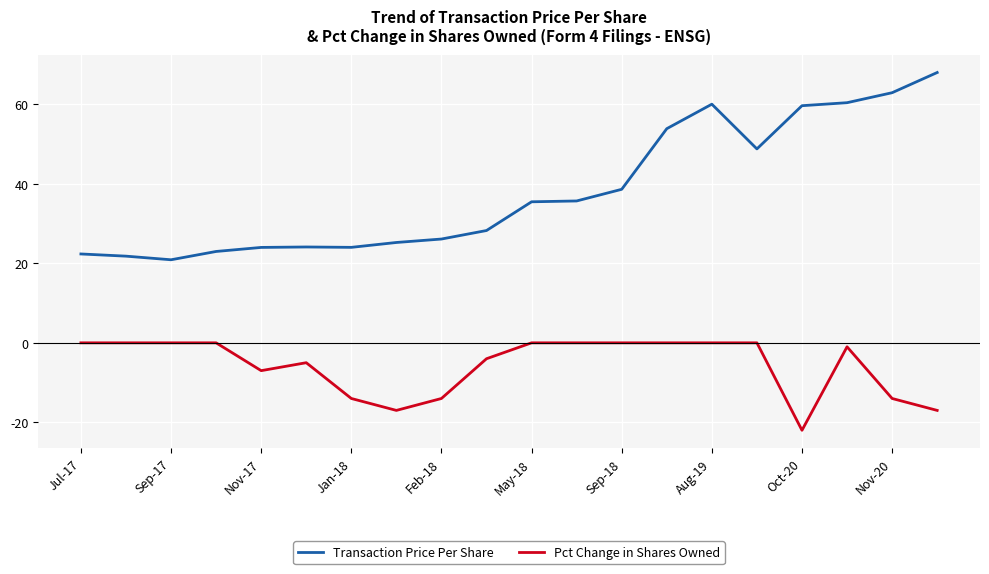

What is the difference between the maximum and minimum values in the Transaction Price Per Share series?

47.1